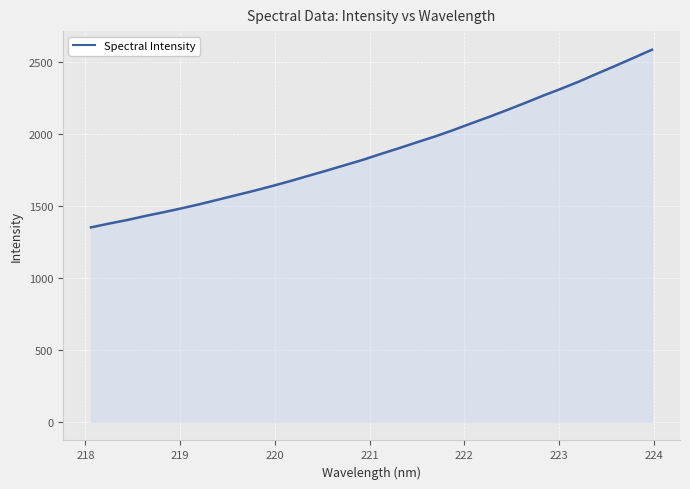

What is the difference between the maximum and minimum values?

1235.8